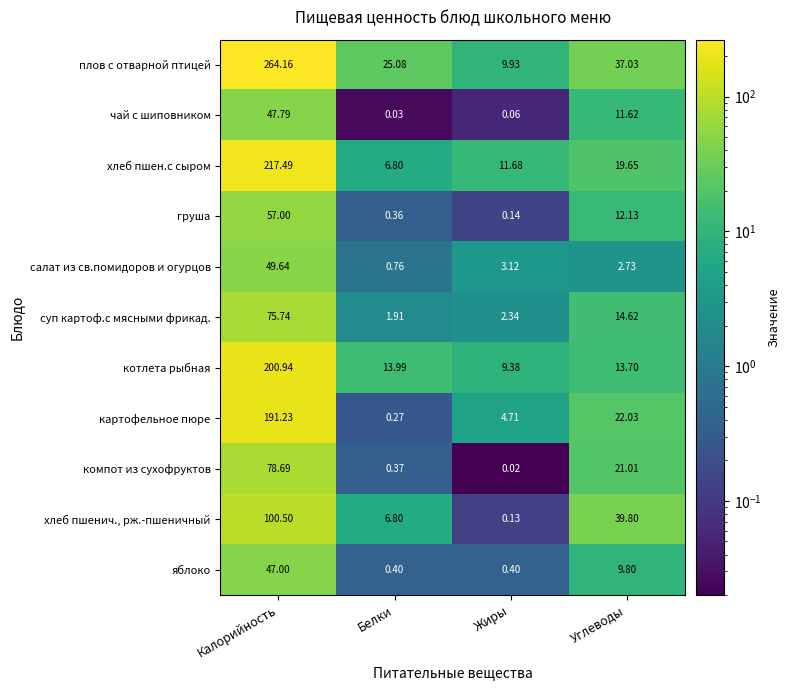

How many distinct data groups are displayed?

11